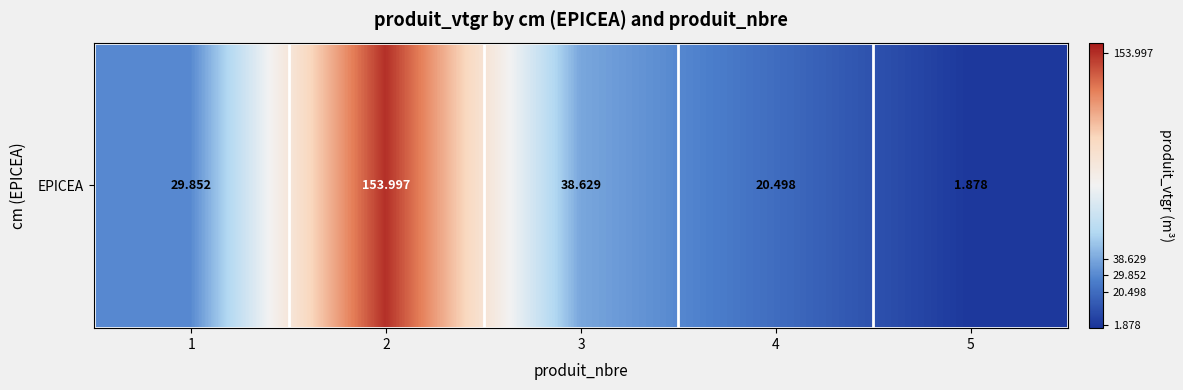

The value at 2 is 154.0. True or false?

True